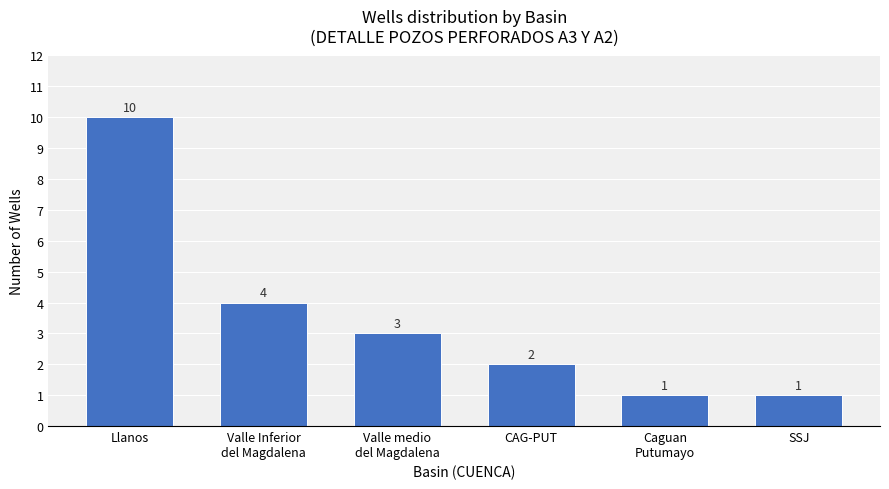

Reading left to right, transcribe all the data shown in this chart.

10	4	3	2	1	1